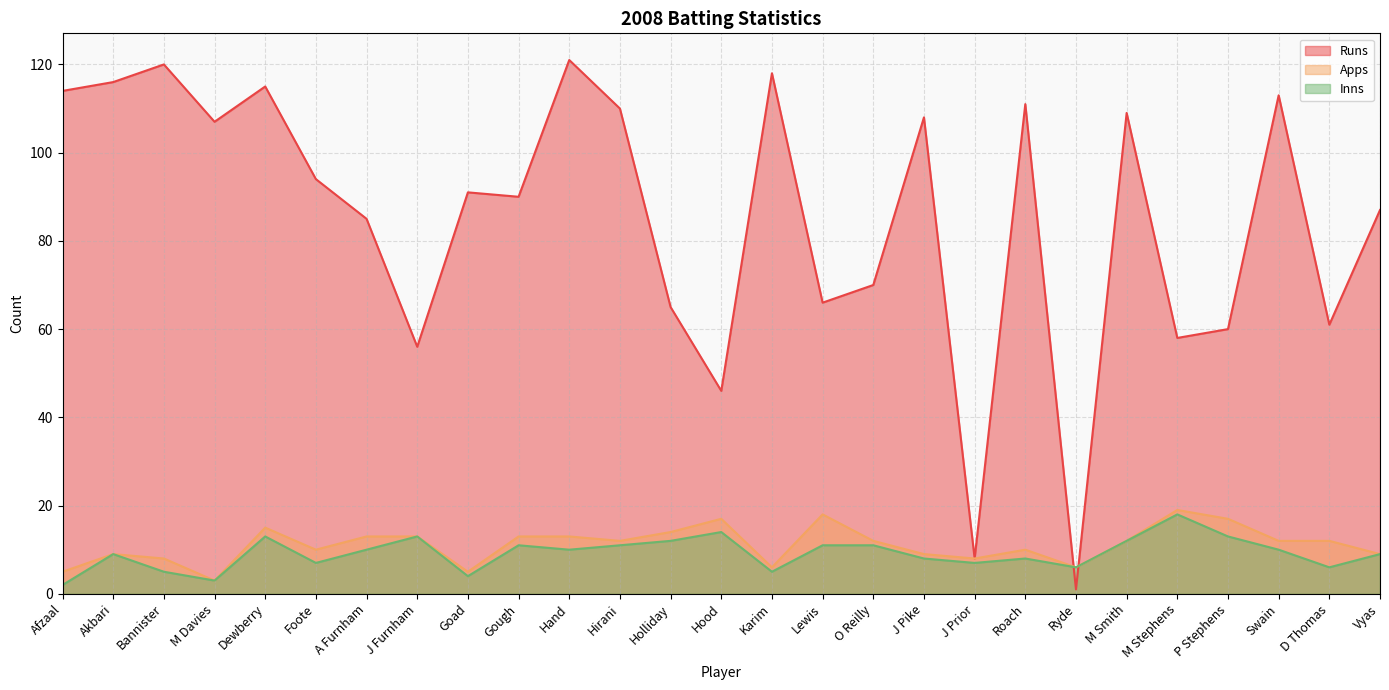

Read the Apps value at A Furnham, to the nearest 5.

15